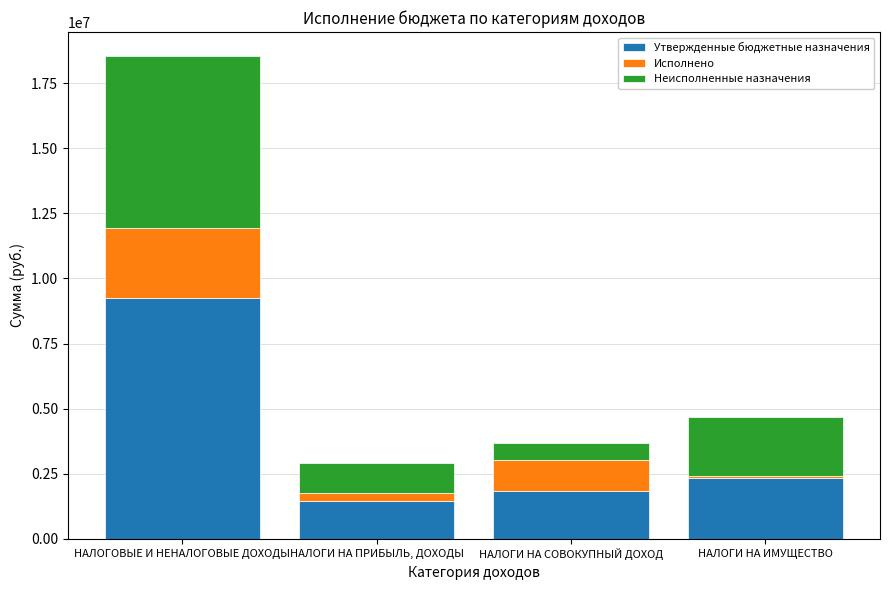

Count the number of categories in the chart.

4